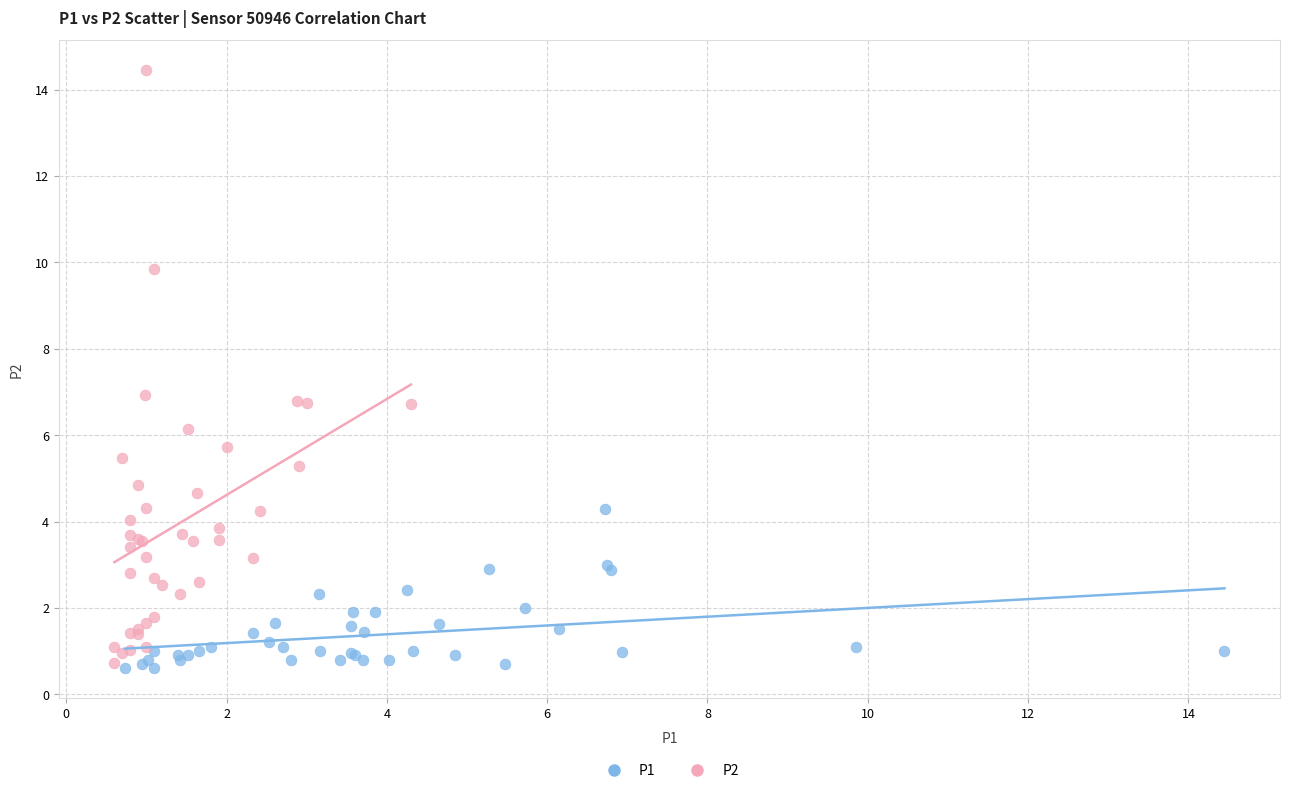

Which series has the largest Y range (max minus min)?

P2